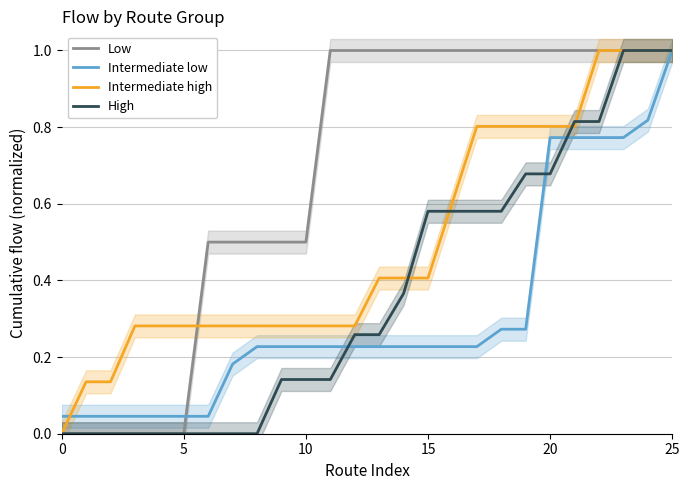

How many times do Intermediate high and High cross each other?

4